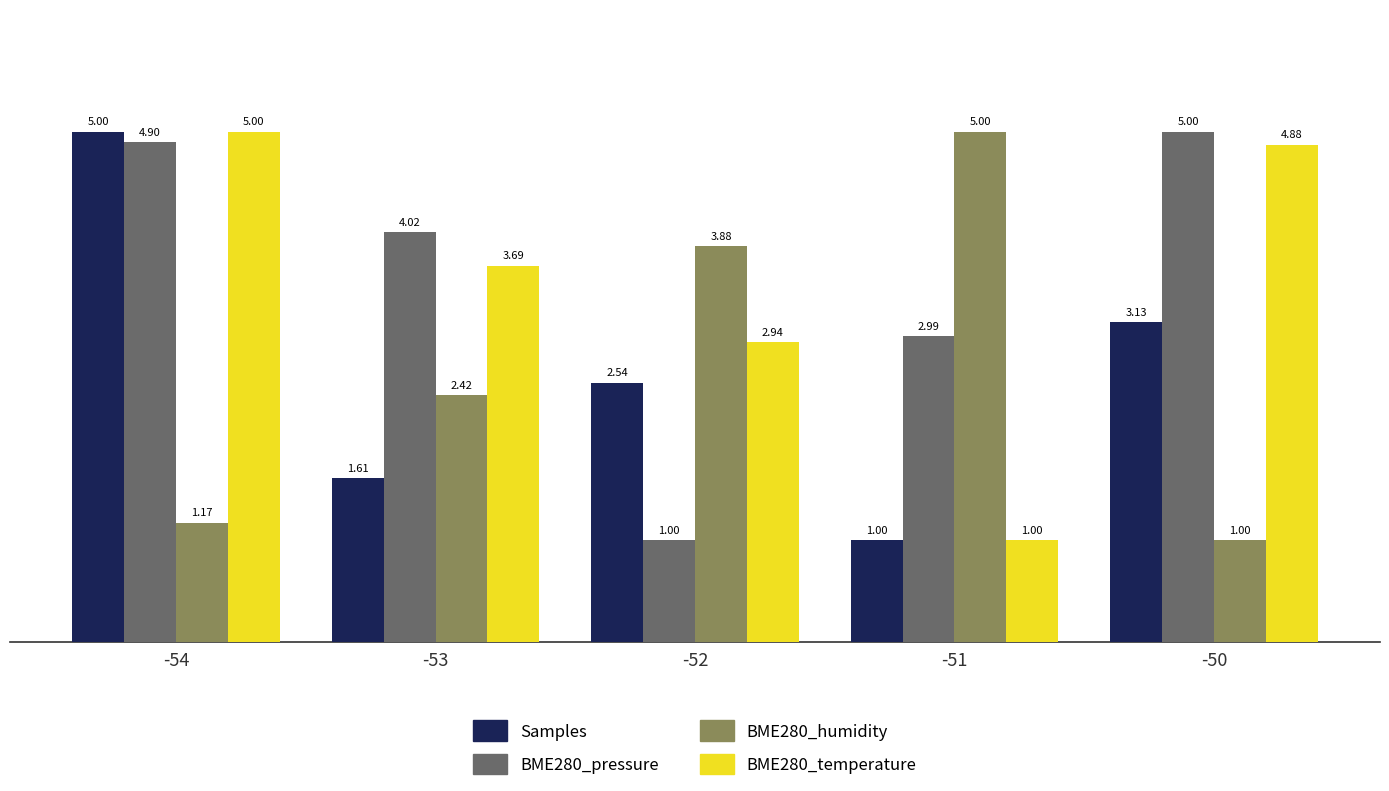

True or false: BME280_temperature has a value of 2.3 at -53.

False